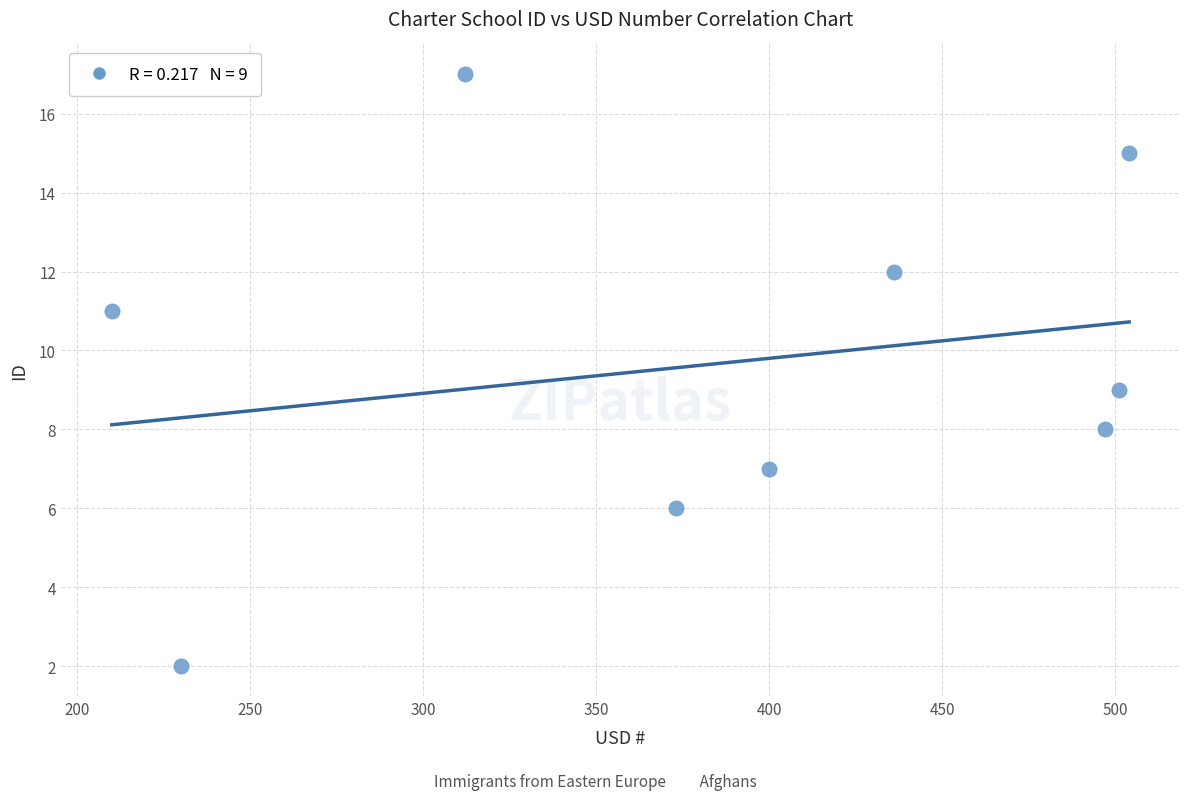

What is the average Y value?

10